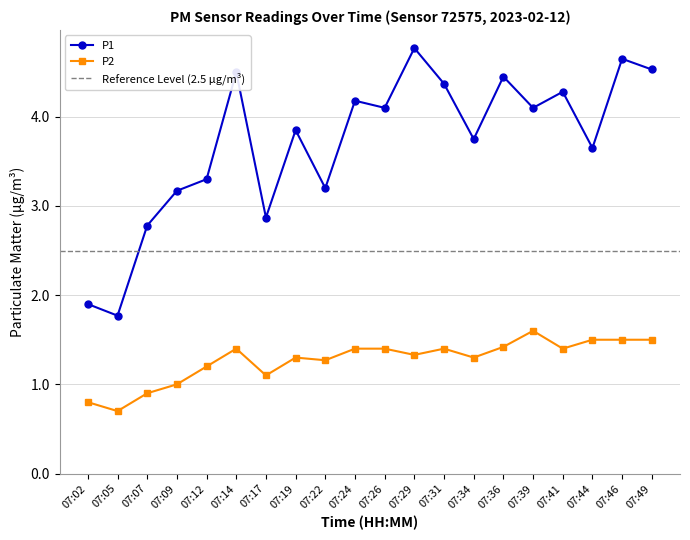

At how many categories does at least one series exceed 1?

20